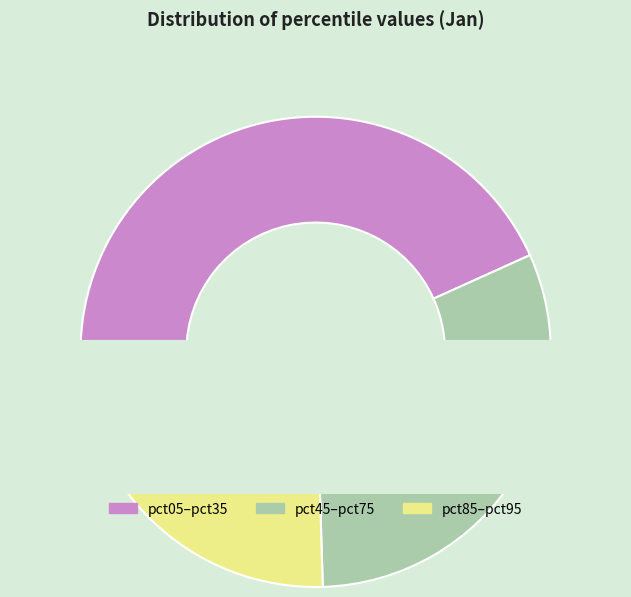

Between pct85–pct95 and pct45–pct75, which is larger?

pct45–pct75